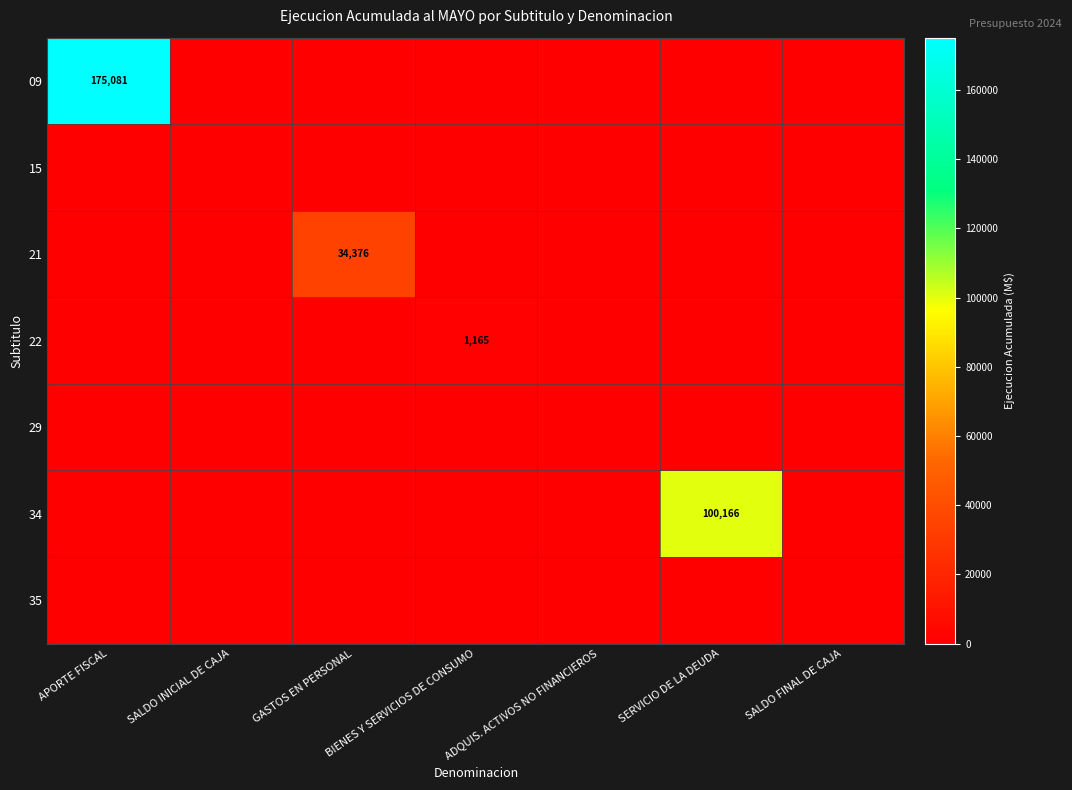

Count the number of categories in the chart.

7